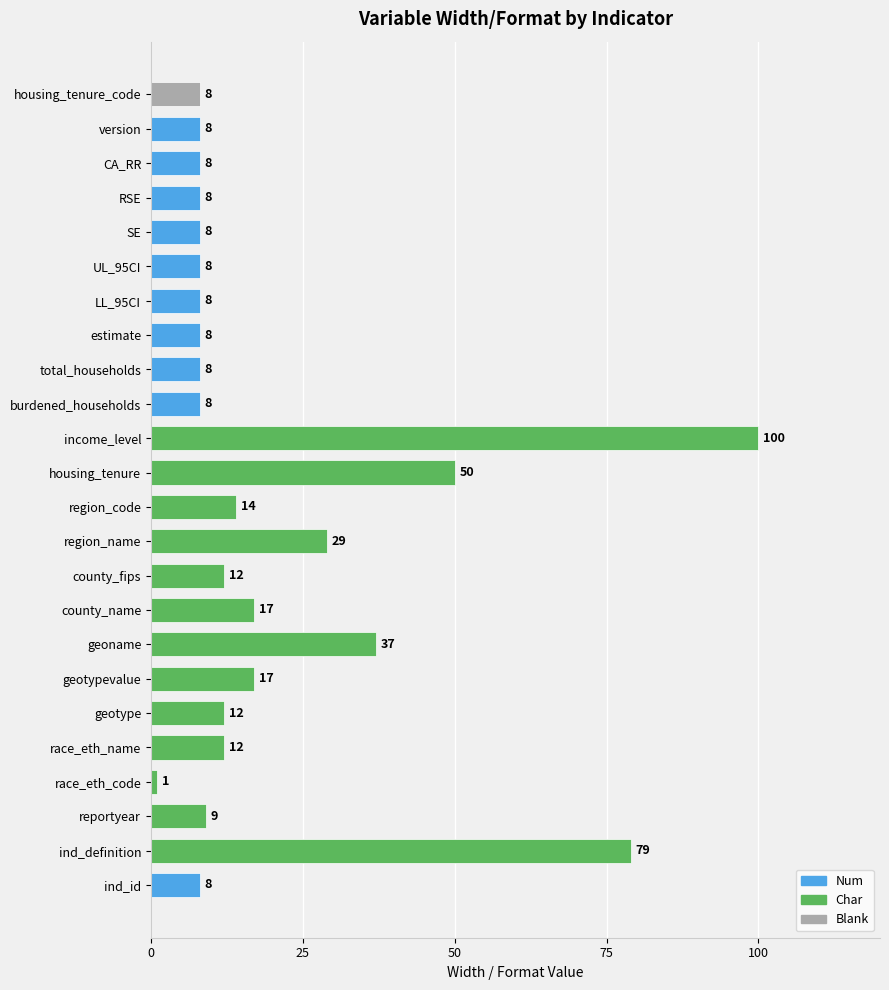

Are the bars grouped side by side (vs. stacked)?

No